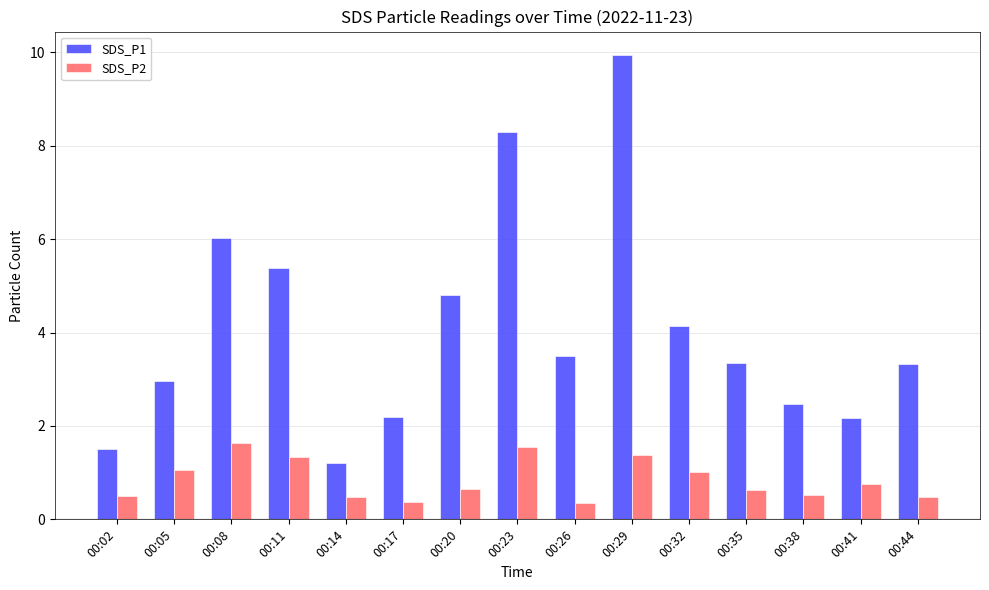

Is it true that SDS_P1 equals 4.0 at 00:38?

False